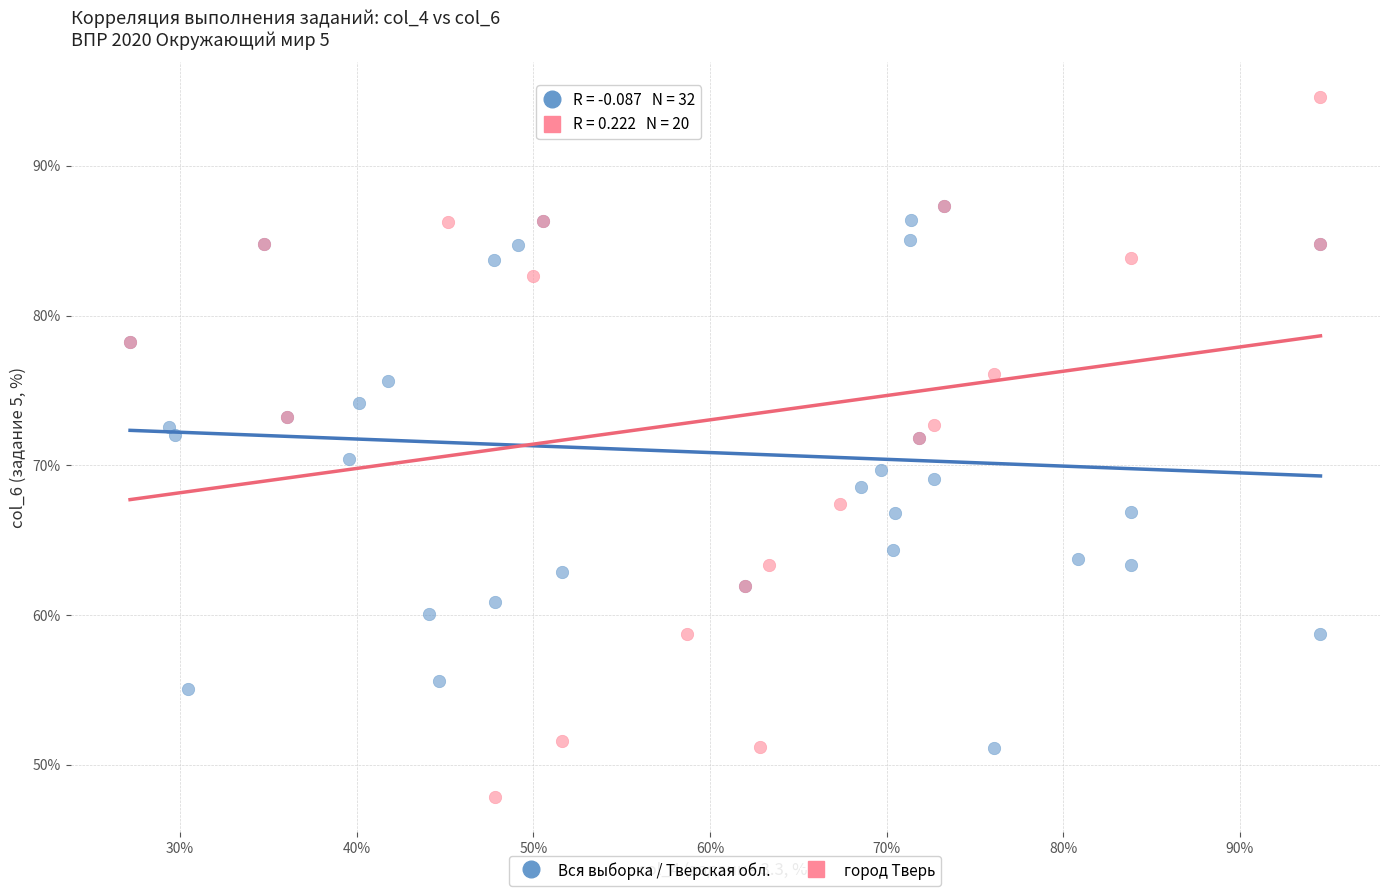

Which series reaches the maximum Y coordinate?

город Тверь